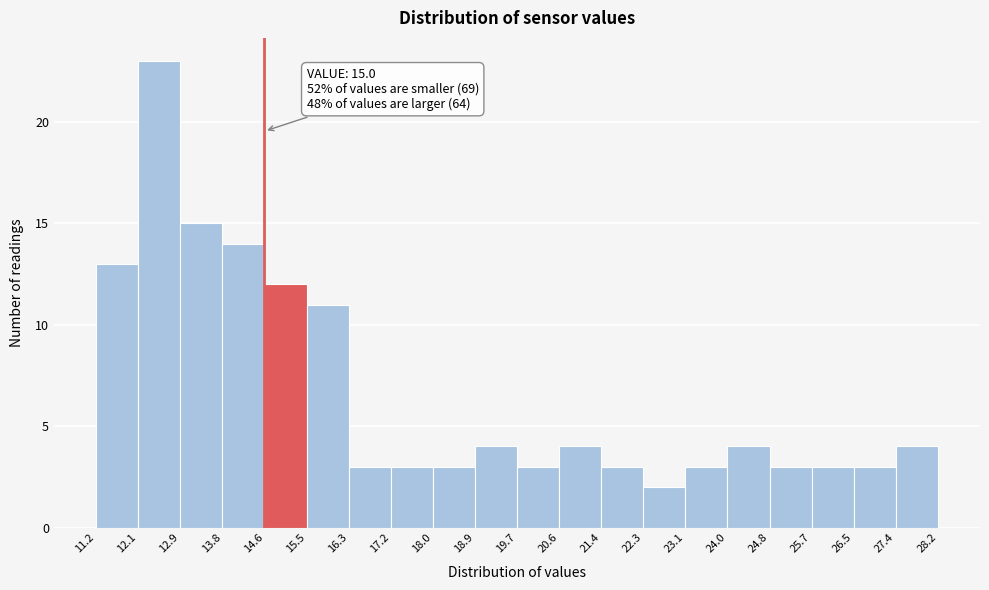

Which range on the x-axis has the tallest bar?

12.1 to 12.9